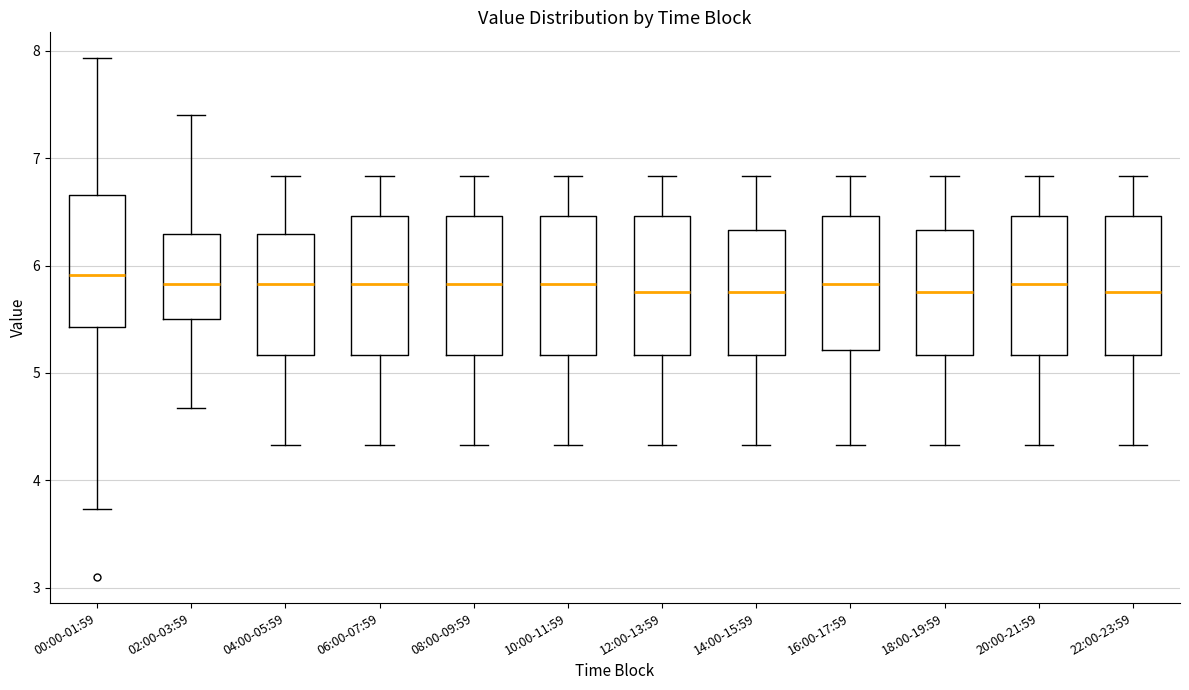

Reading left to right, transcribe this box plot: for each box, give where its median line is, the range the box spans, and where its two whiskers end, as read against the y-axis. The values are not printed on the chart, so give them approximately, as read against the axis.

00:00-01:59: median 5.9, box 5.4 to 6.7, whiskers 3.7 to 7.9
02:00-03:59: median 5.8, box 5.5 to 6.3, whiskers 4.7 to 7.4
04:00-05:59: median 5.8, box 5.2 to 6.3, whiskers 4.3 to 6.8
06:00-07:59: median 5.8, box 5.2 to 6.5, whiskers 4.3 to 6.8
08:00-09:59: median 5.8, box 5.2 to 6.5, whiskers 4.3 to 6.8
10:00-11:59: median 5.8, box 5.2 to 6.5, whiskers 4.3 to 6.8
12:00-13:59: median 5.8, box 5.2 to 6.5, whiskers 4.3 to 6.8
14:00-15:59: median 5.8, box 5.2 to 6.3, whiskers 4.3 to 6.8
16:00-17:59: median 5.8, box 5.2 to 6.5, whiskers 4.3 to 6.8
18:00-19:59: median 5.8, box 5.2 to 6.3, whiskers 4.3 to 6.8
20:00-21:59: median 5.8, box 5.2 to 6.5, whiskers 4.3 to 6.8
22:00-23:59: median 5.8, box 5.2 to 6.5, whiskers 4.3 to 6.8